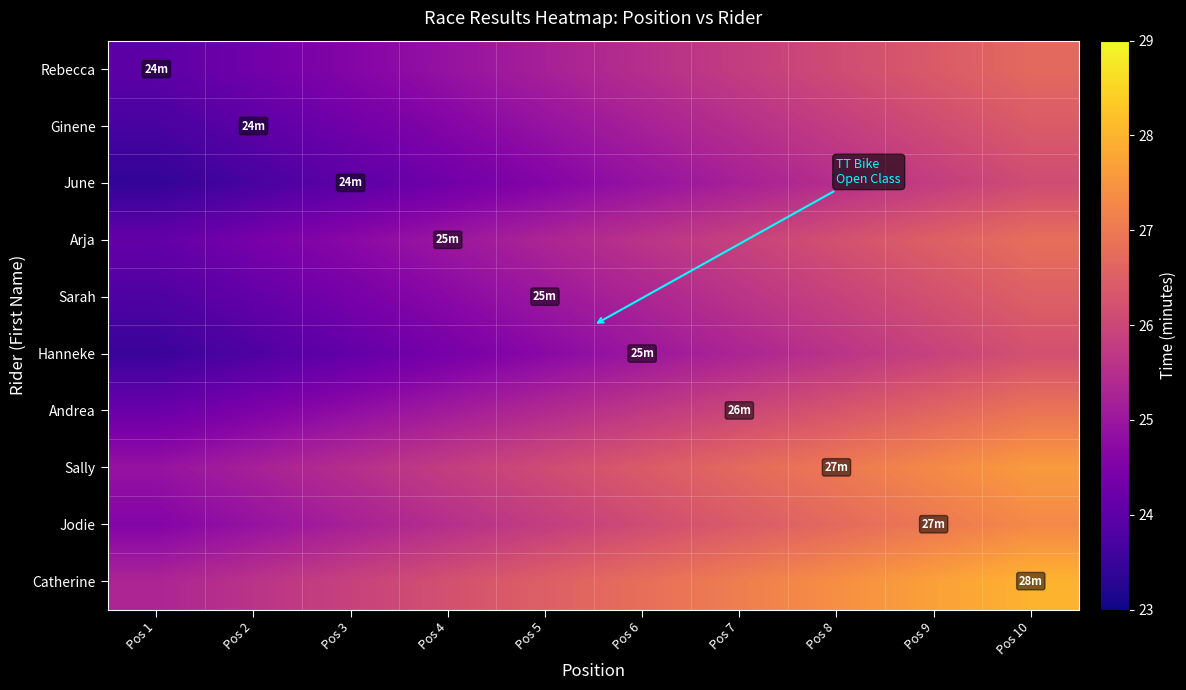

At which category is the sum across all series the highest?

Pos 10